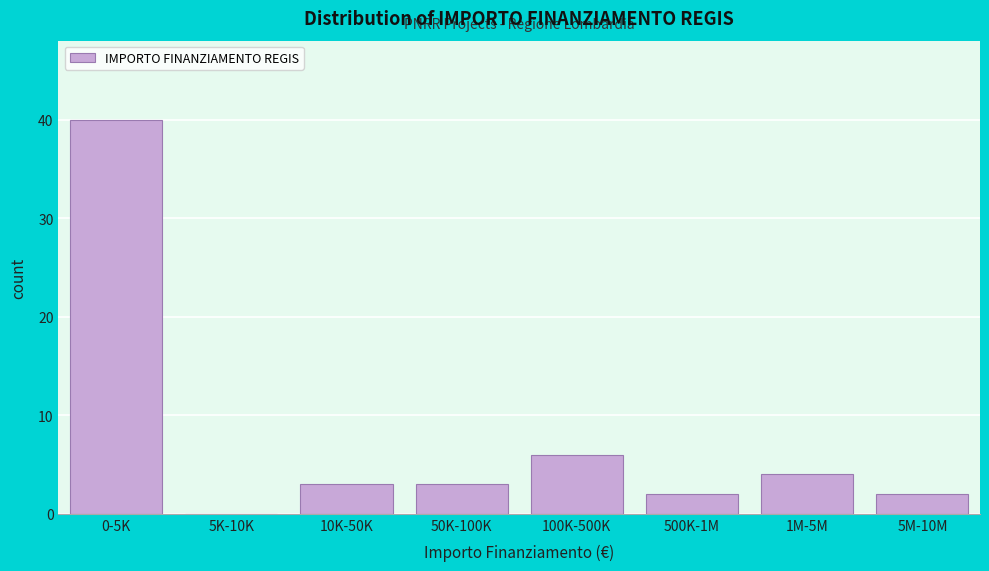

Reading left to right, extract all data points from this chart.

0-5K=40	5K-10K=0	10K-50K=3	50K-100K=3	100K-500K=6	500K-1M=2	1M-5M=4	5M-10M=2